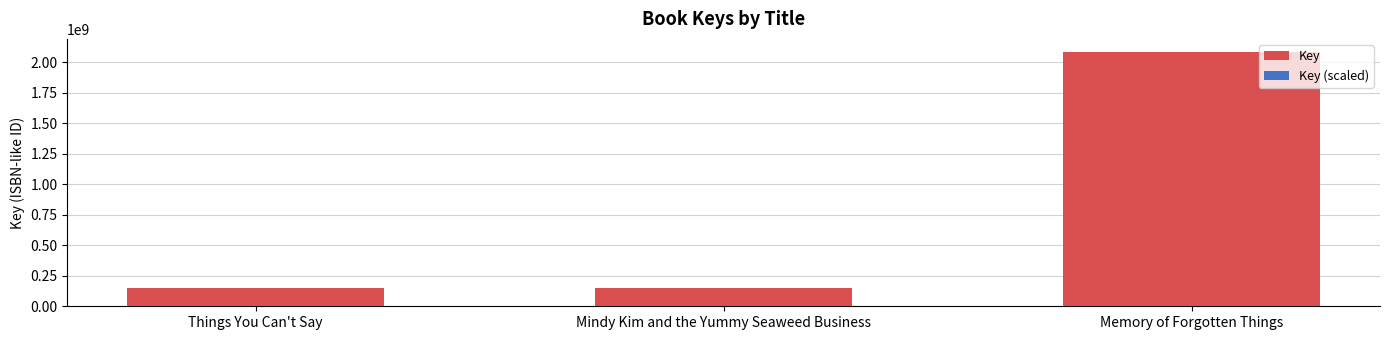

What is the approximate value of Key at Things You Can't Say?

150685508.0